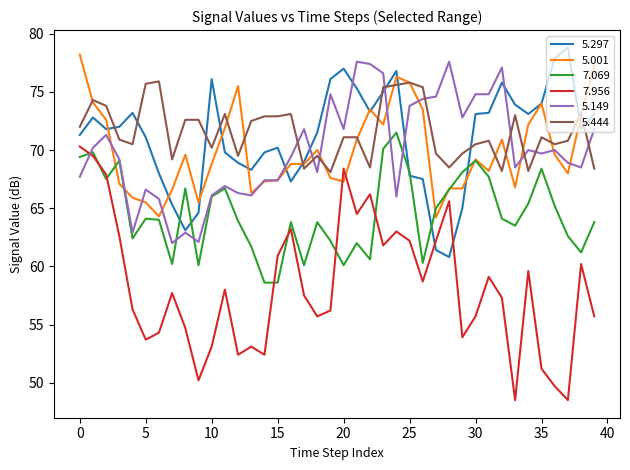

What are all the series names shown in the legend?

5.297, 5.001, 7.069, 7.956, 5.149, 5.444